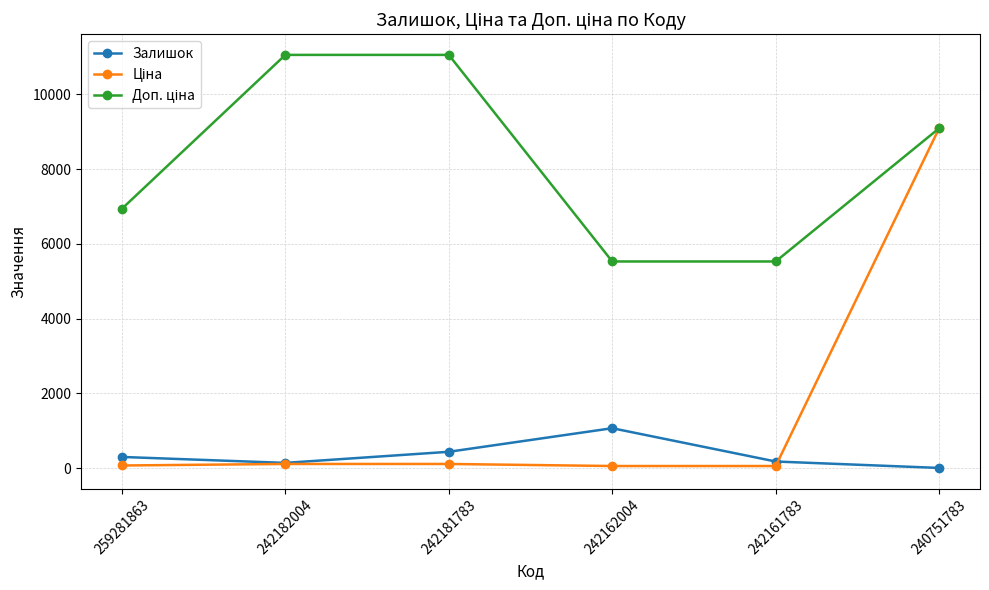

At how many categories does at least one series exceed 7319?

3